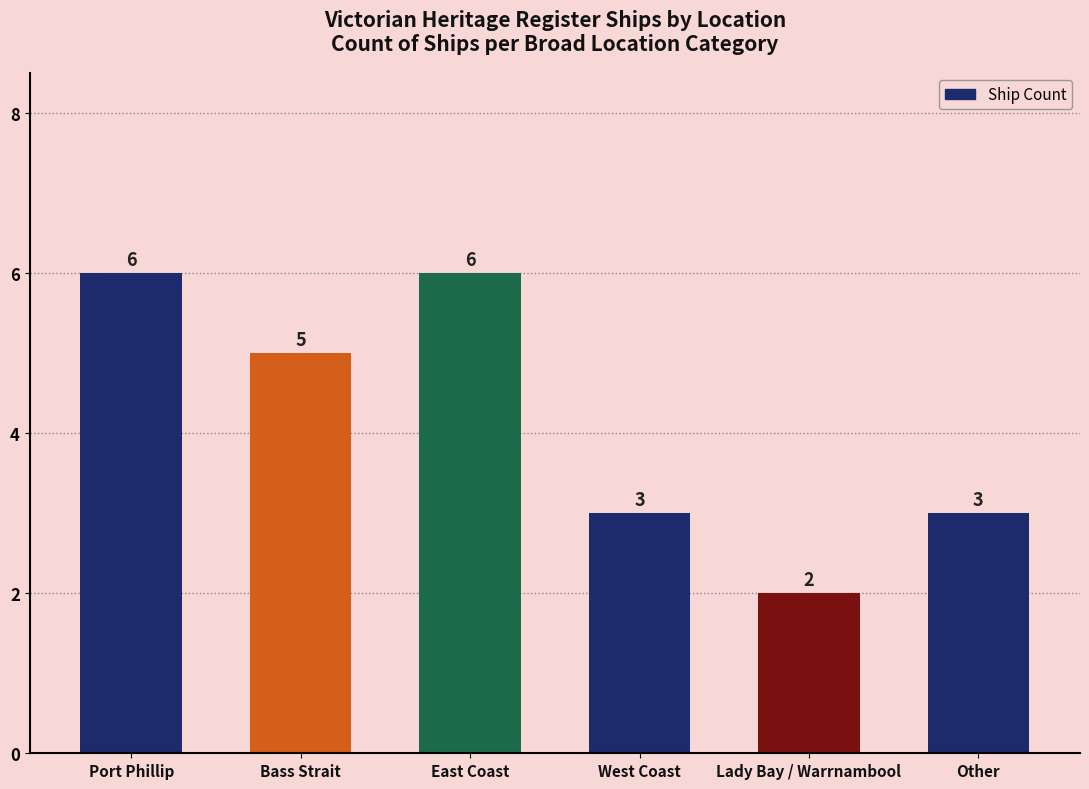

Read the value at West Coast.

3